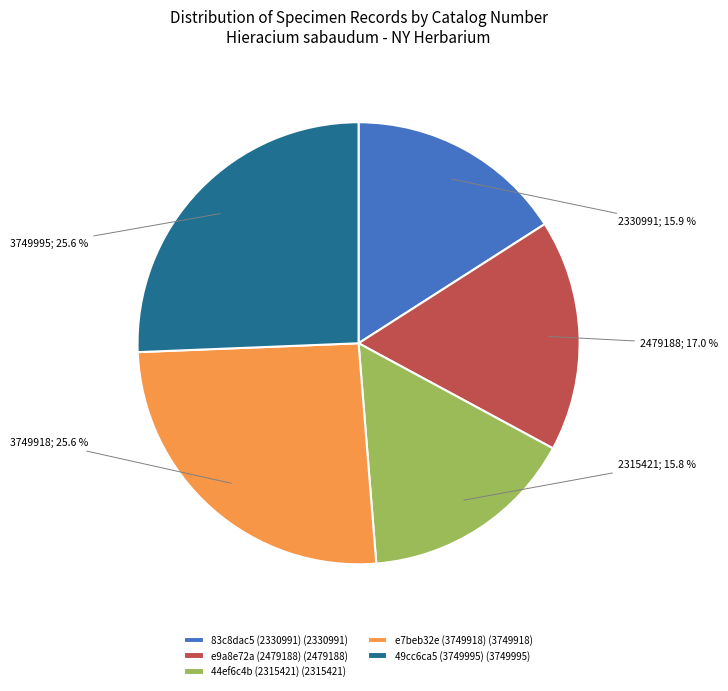

How much of the chart is everything except e7beb32e (3749918)?

74.4%